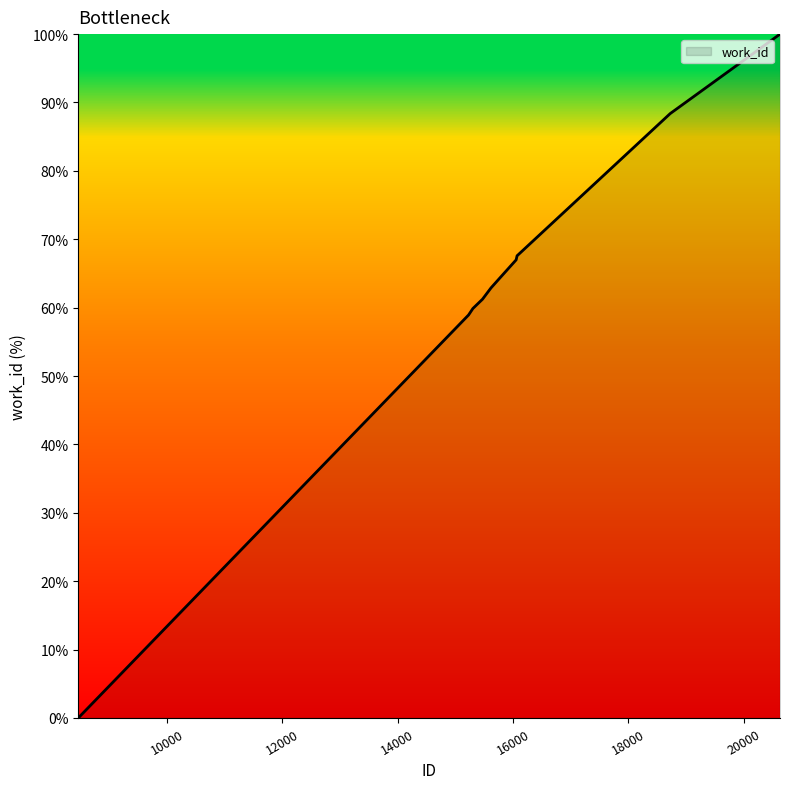

What is the greatest value displayed?

100.0